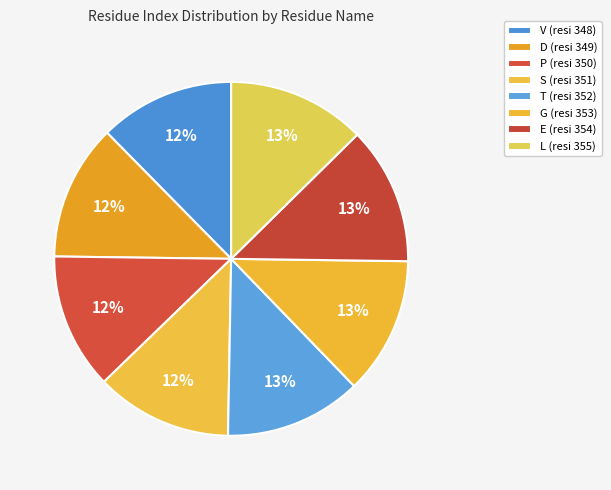

How many slices are in this pie chart?

8